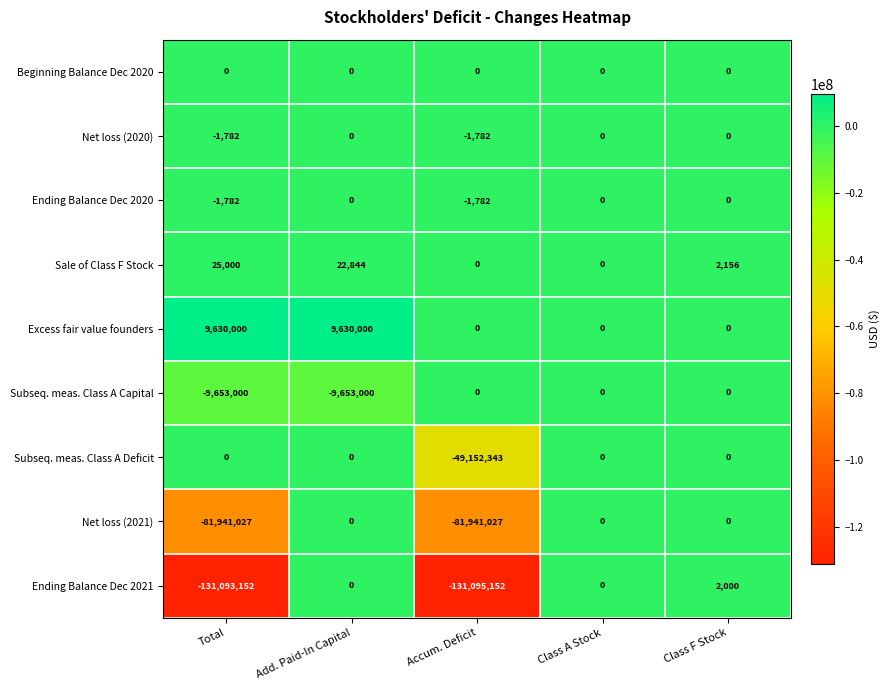

Count the number of data series in this chart.

9